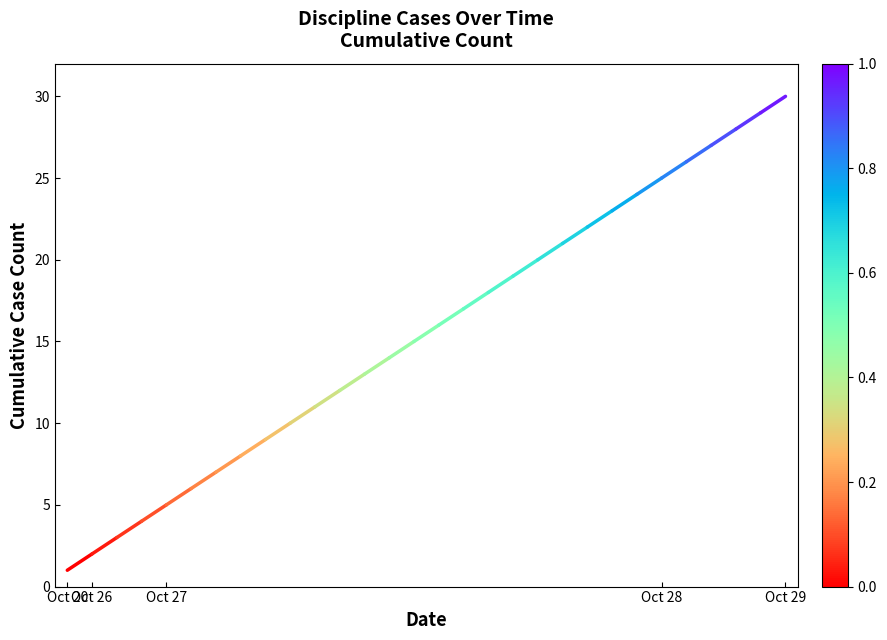

The value at Oct 26 is 3. True or false?

False